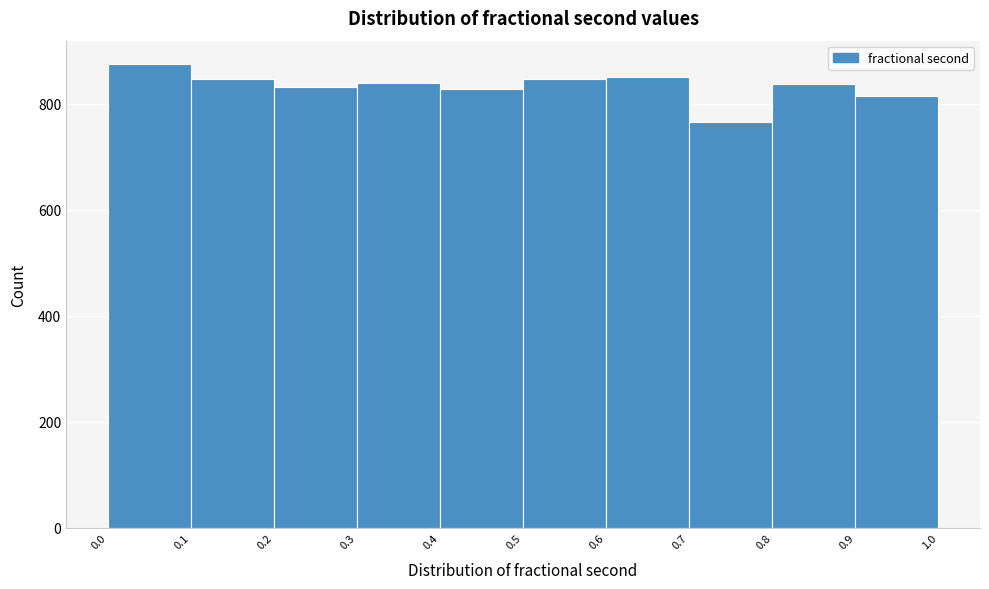

Reading left to right, transcribe this chart: for each bar, give the range it covers on the x-axis and its height. The values are not printed on the chart, so give them approximately, as read against the axis.

0.0 to 0.1: 880
0.1 to 0.2: 840
0.2 to 0.3: 840
0.3 to 0.4: 840
0.4 to 0.5: 820
0.5 to 0.6: 840
0.6 to 0.7: 860
0.7 to 0.8: 760
0.8 to 0.9: 840
0.9 to 1.0: 820